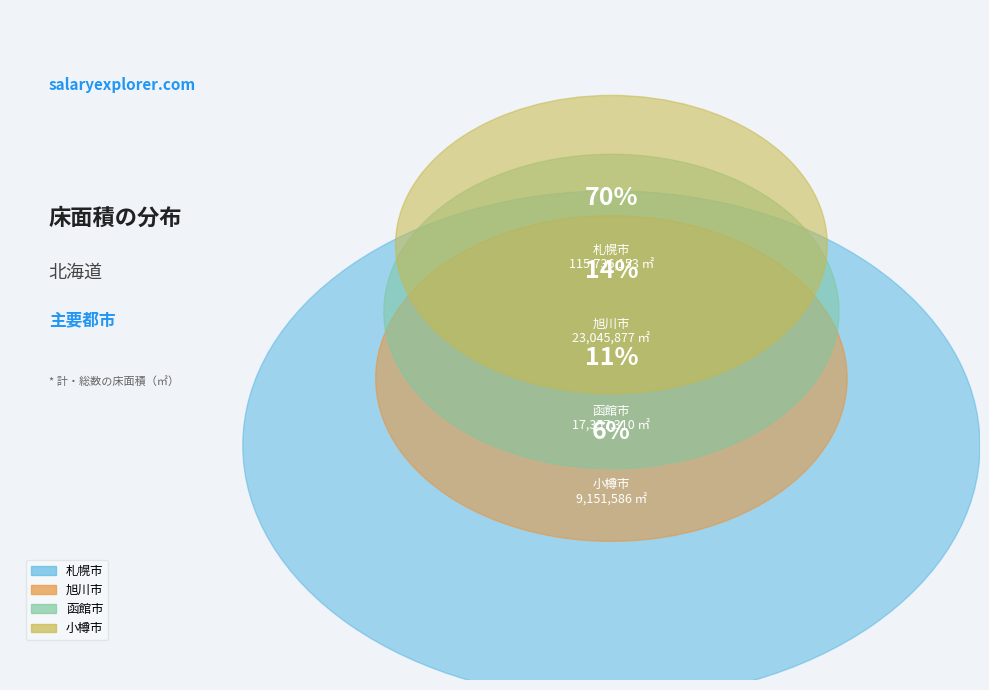

Is there a majority slice in this chart?

Yes